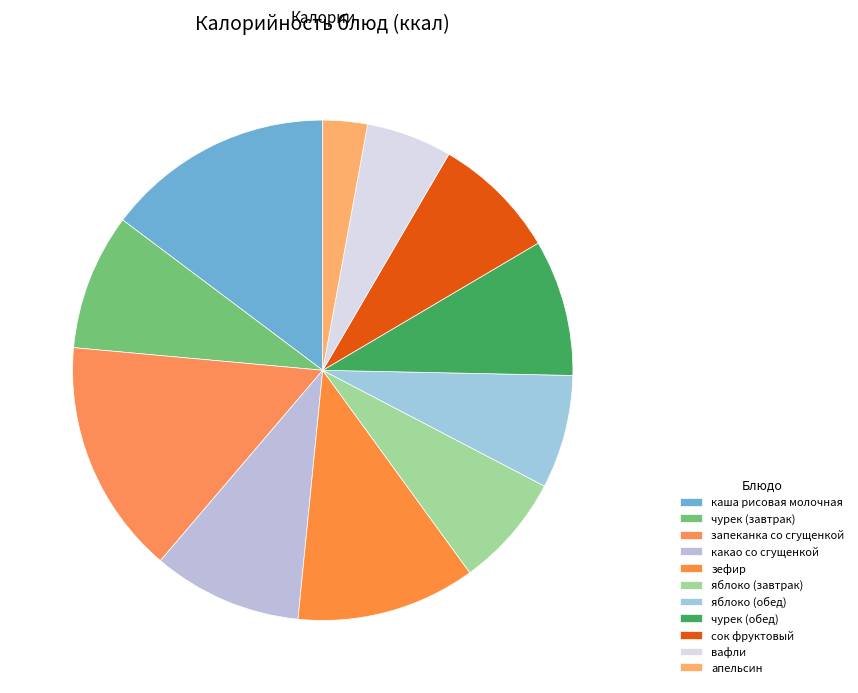

Is there a majority slice in this chart?

No